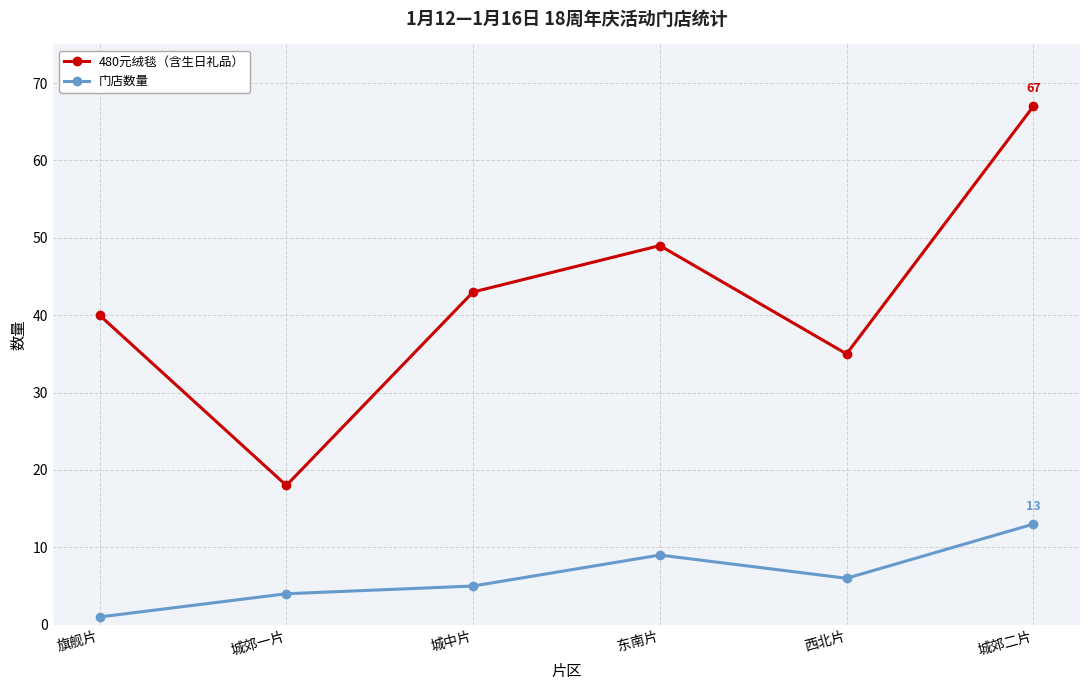

At which label does 门店数量 first exceed 6?

东南片